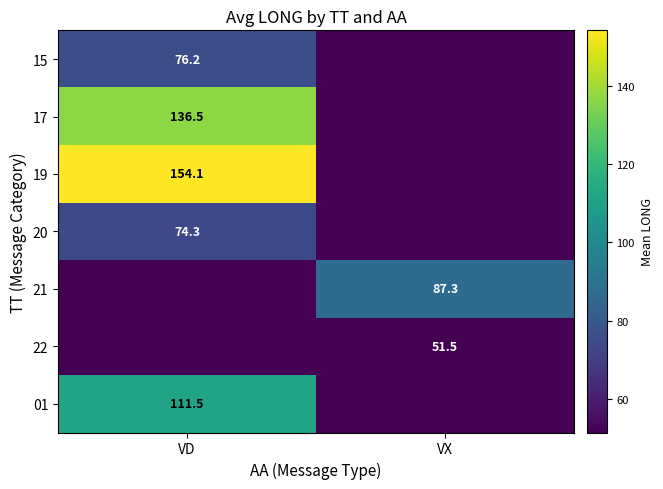

Is it true that 01 equals 195.4 at VD?

False